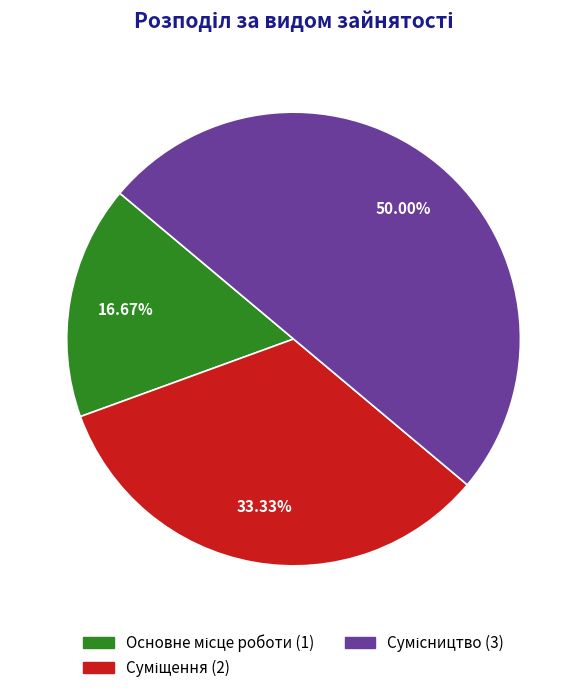

Rank the categories by value from highest to lowest.

Сумісництво, Суміщення, Основне місце роботи